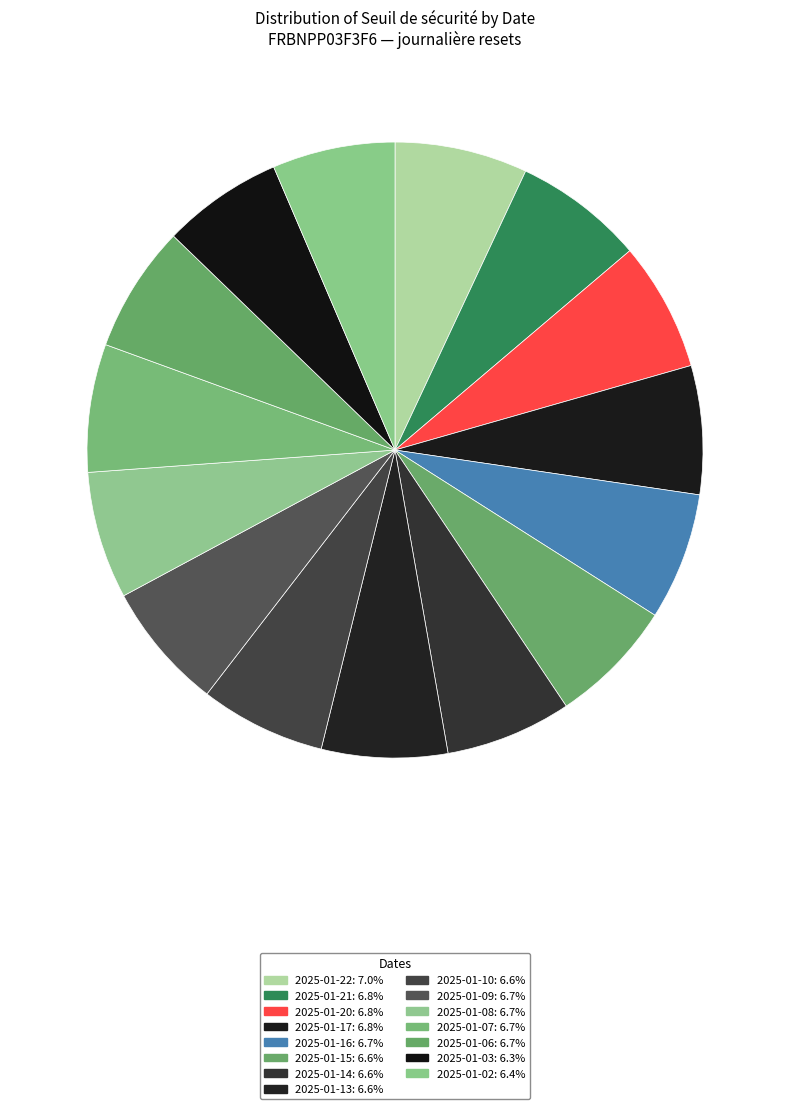

To the nearest percent, what portion does 2025-01-02 represent?

6%